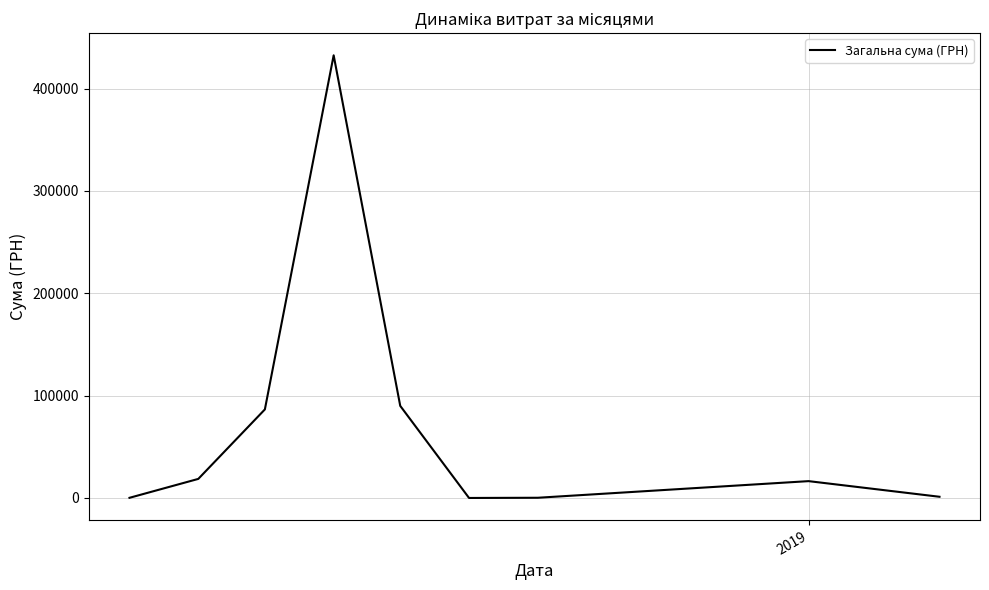

What is the maximum value shown in the chart?

432607.4